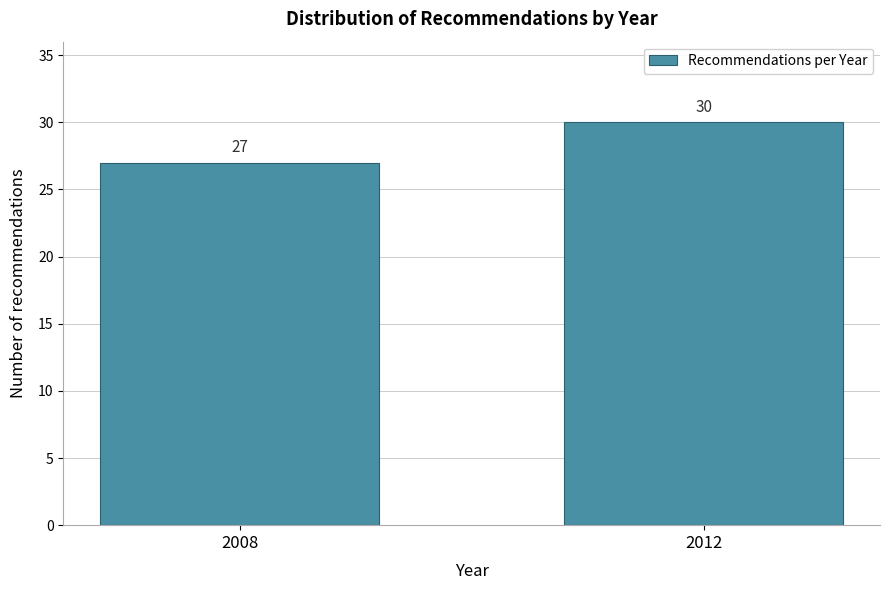

Reading left to right, what are all the values shown in this chart?

27	30